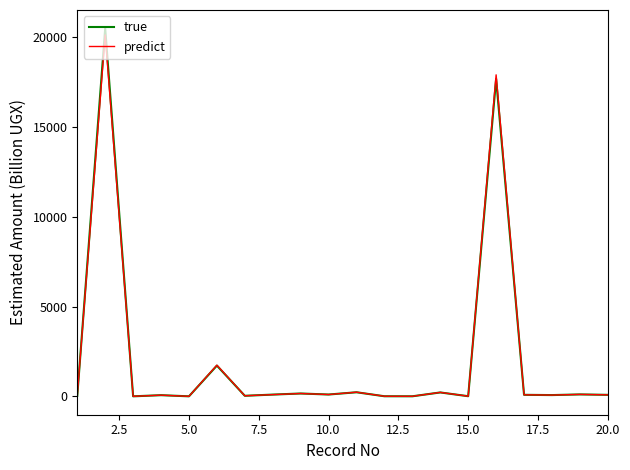

How many lines are shown in the chart?

2